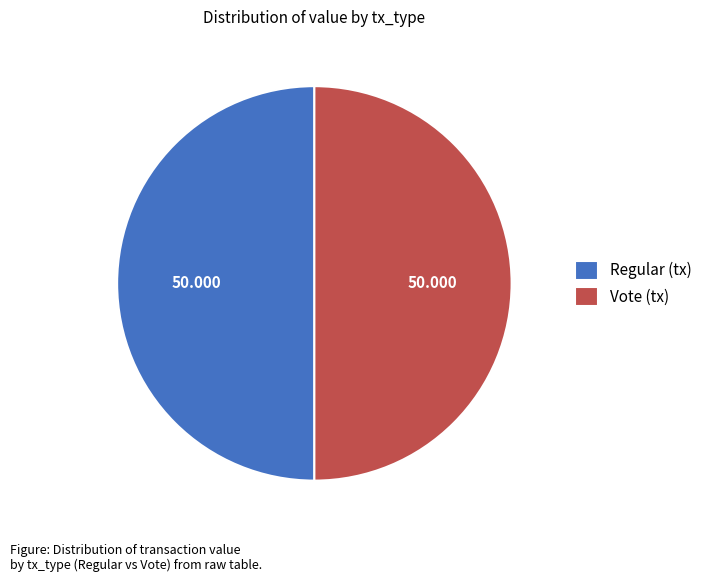

Is the sum of Regular (tx) and Vote (tx) greater than half?

Yes